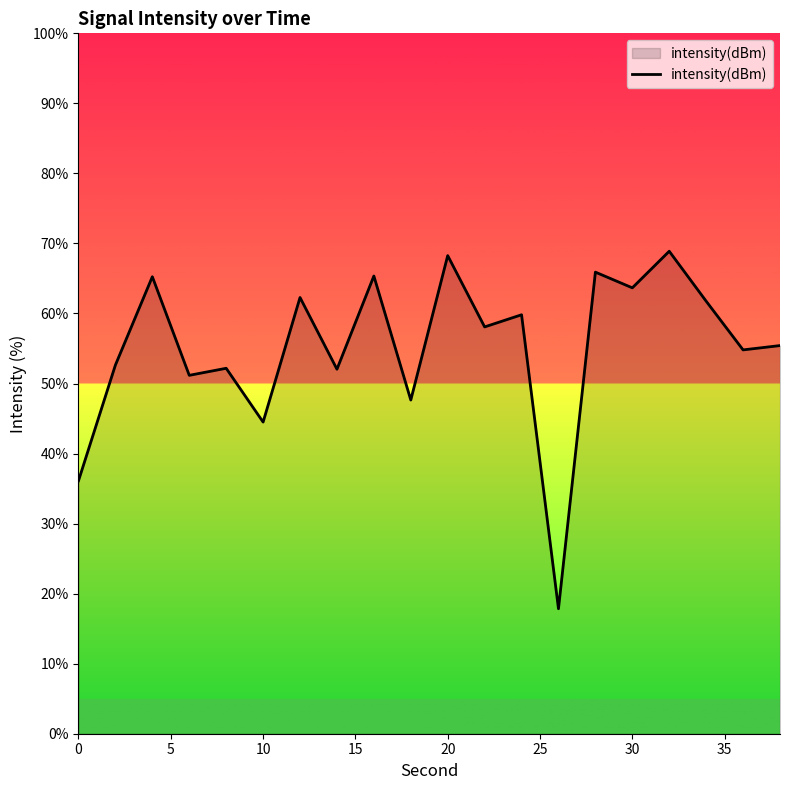

What is the greatest value displayed?

68.9